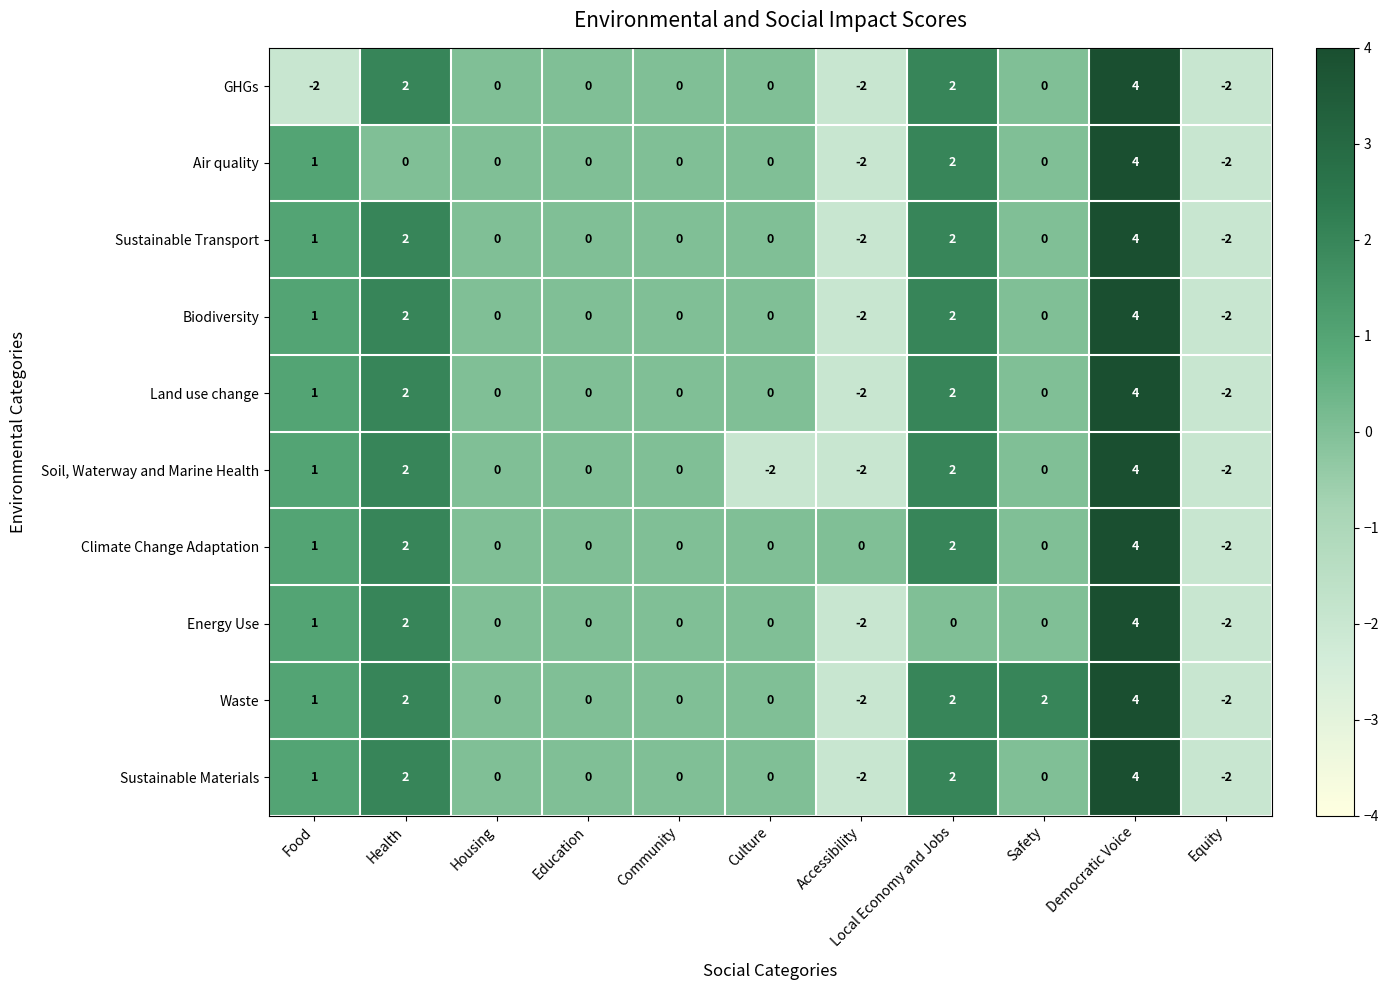

The GHGs series shows 4 at Education. True or false?

False